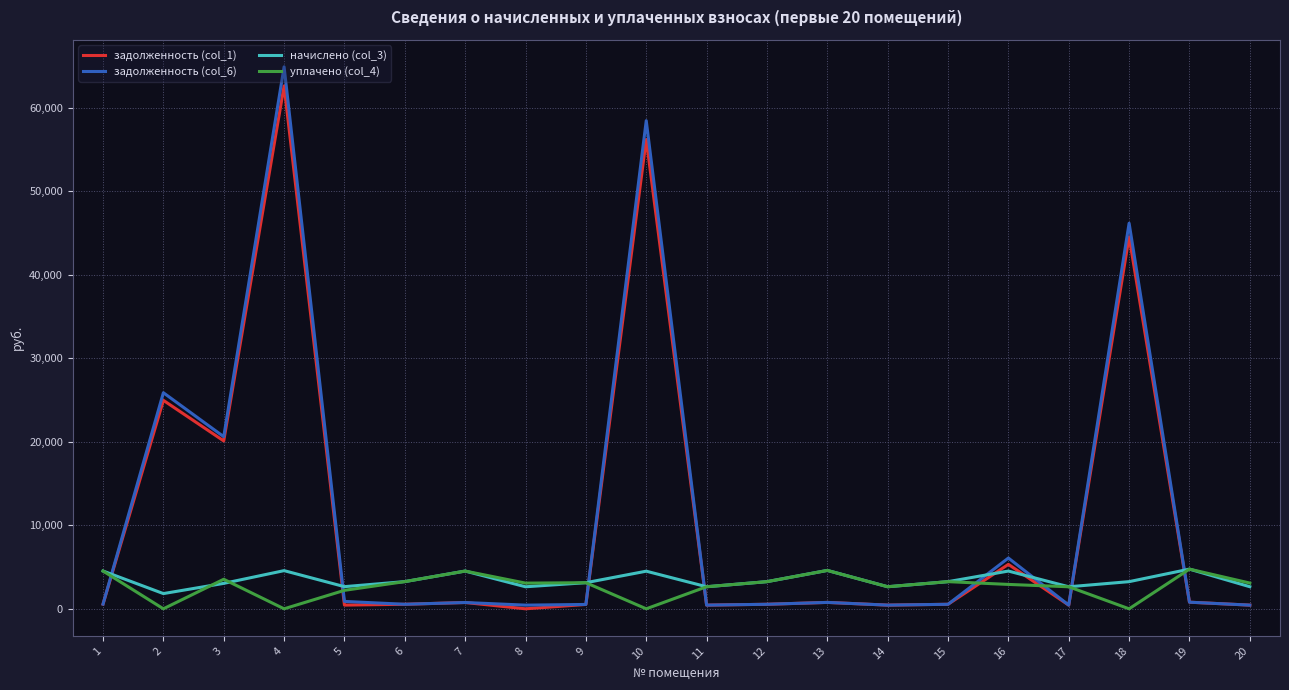

The value of задолженность (col_1) at 2 is 35819.0. True or false?

False